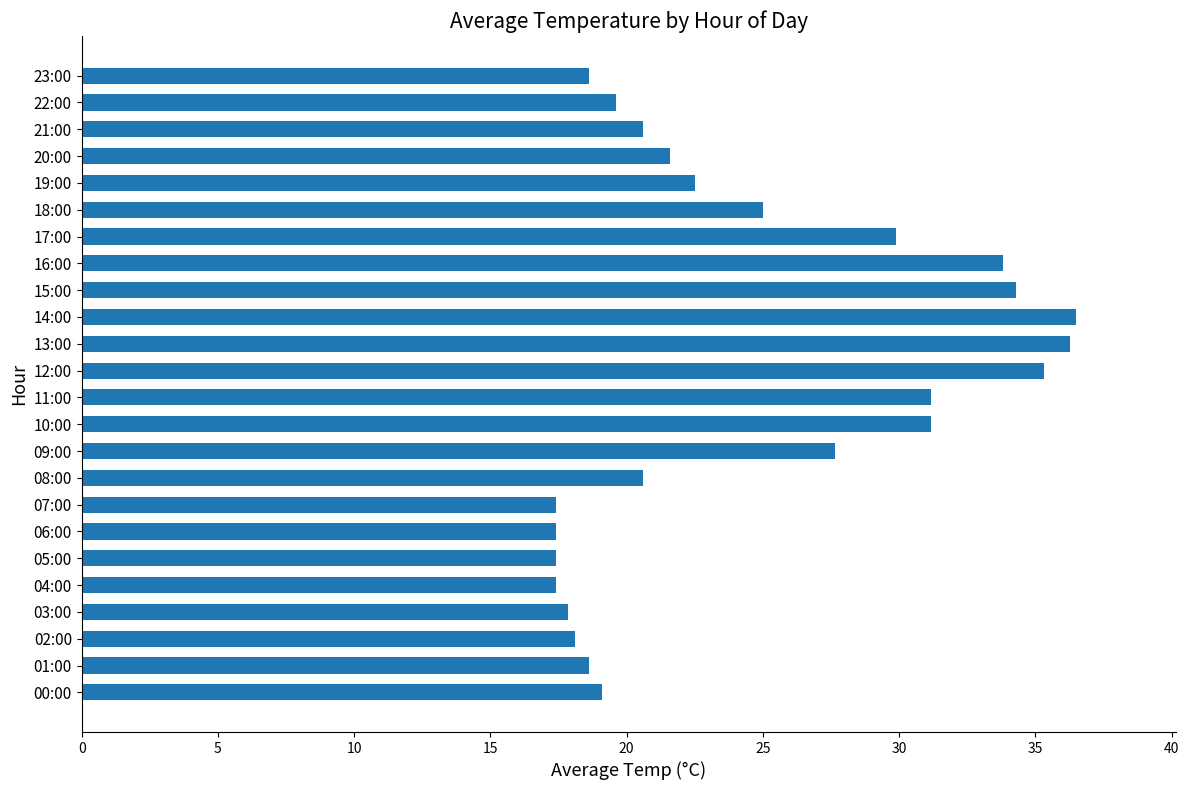

The chart shows a value of 12.6 at 15:00. True or false?

False